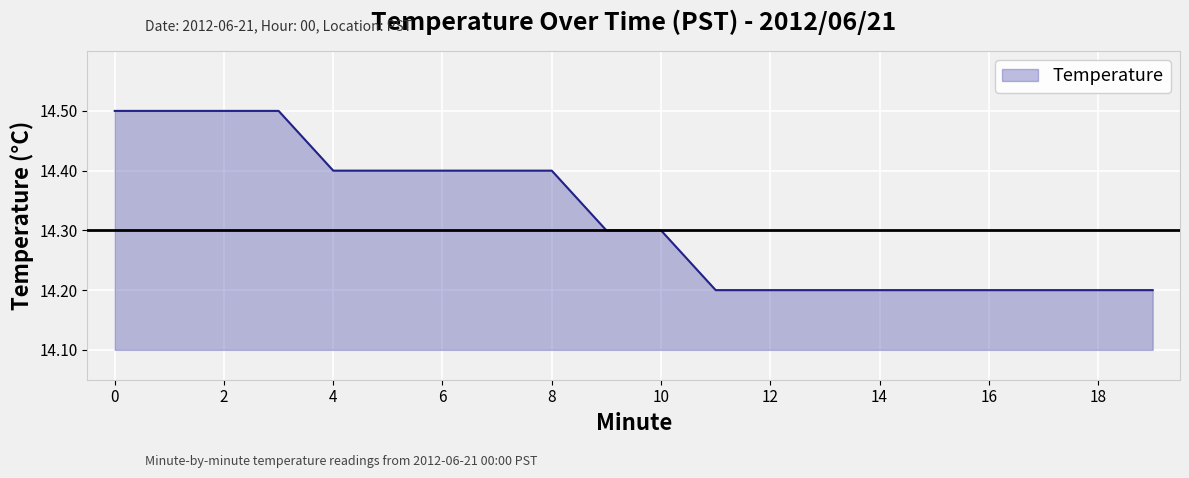

What is the maximum value shown in the chart?

14.5